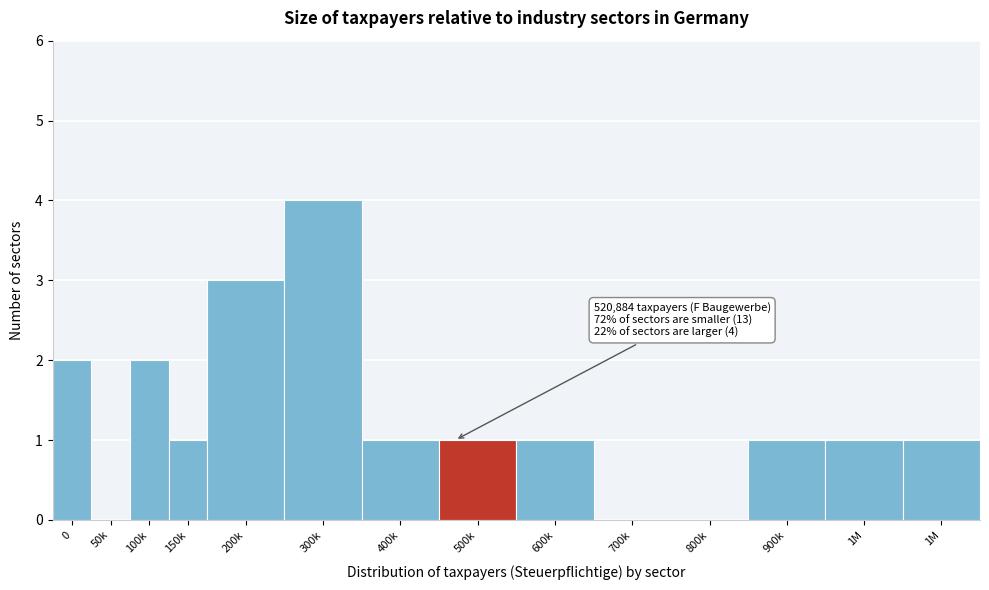

Count the number of data series in this chart.

1